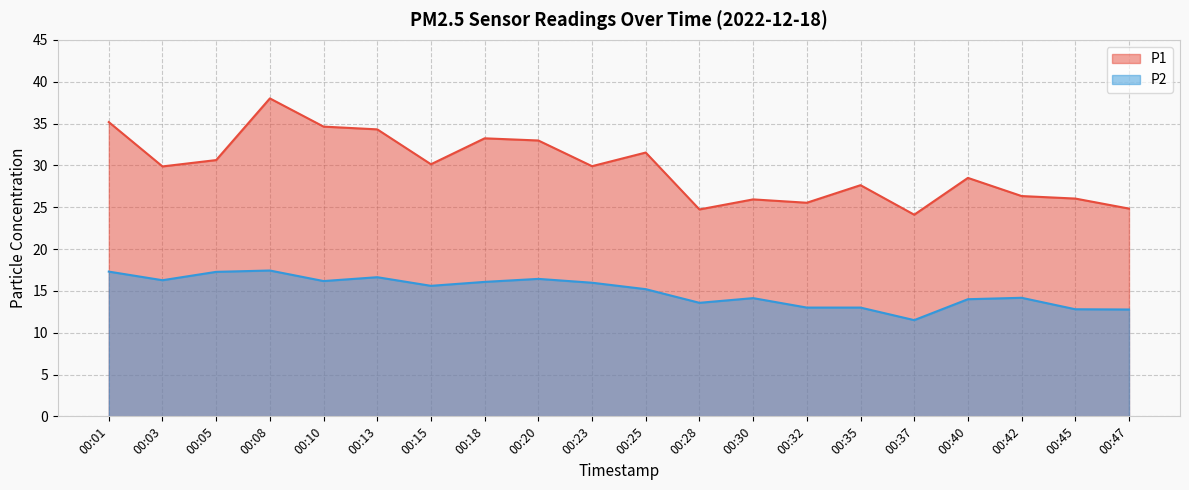

Reading left to right, what are all the values shown in this chart?

P1: 00:01=35.2	00:03=29.9	00:05=30.6	00:08=38.0	00:10=34.6	00:13=34.3	00:15=30.1	00:18=33.2	00:20=33.0	00:23=29.9	00:25=31.5	00:28=24.7	00:30=25.9	00:32=25.5	00:35=27.6	00:37=24.1	00:40=28.5	00:42=26.3	00:45=26.0	00:47=24.8
P2: 00:01=17.3	00:03=16.3	00:05=17.3	00:08=17.4	00:10=16.2	00:13=16.6	00:15=15.6	00:18=16.1	00:20=16.4	00:23=16.0	00:25=15.2	00:28=13.6	00:30=14.1	00:32=13.0	00:35=13.0	00:37=11.5	00:40=14.0	00:42=14.2	00:45=12.8	00:47=12.8